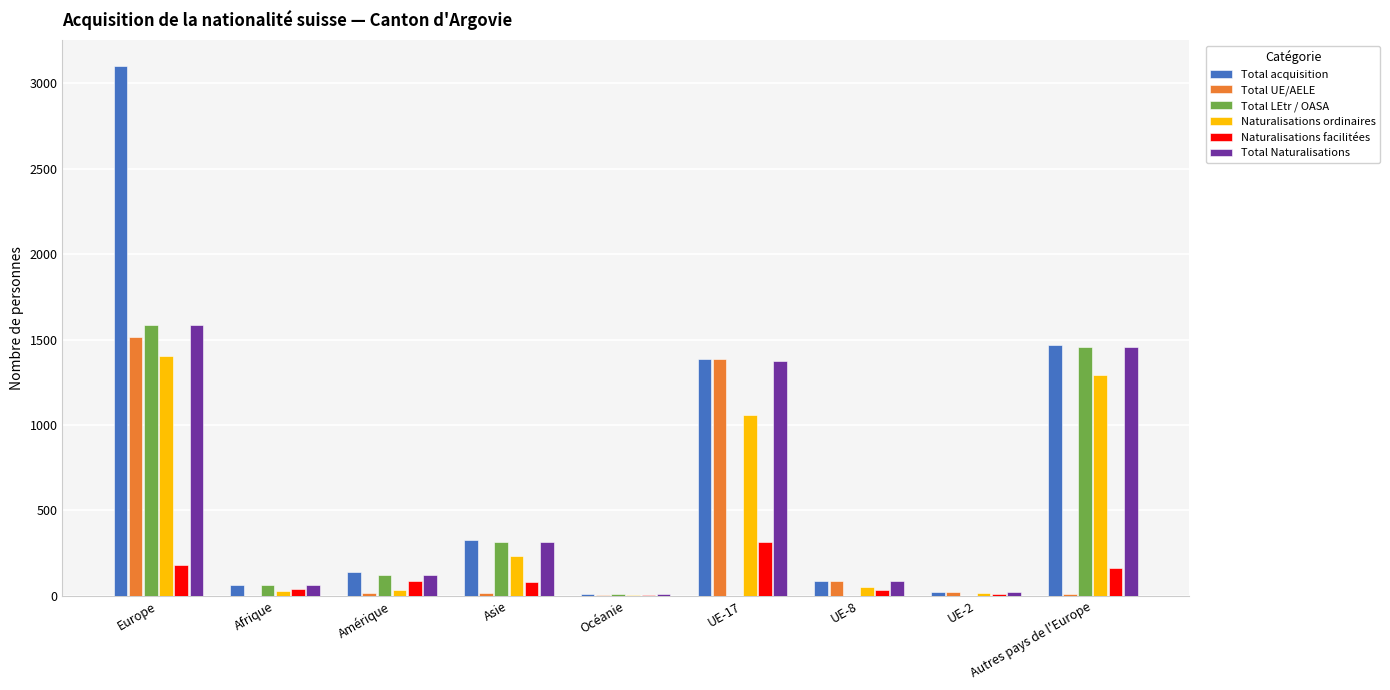

What are all the series names shown in the legend?

Total acquisition, Total UE/AELE, Total LEtr / OASA, Naturalisations ordinaires, Naturalisations facilitées, Total Naturalisations